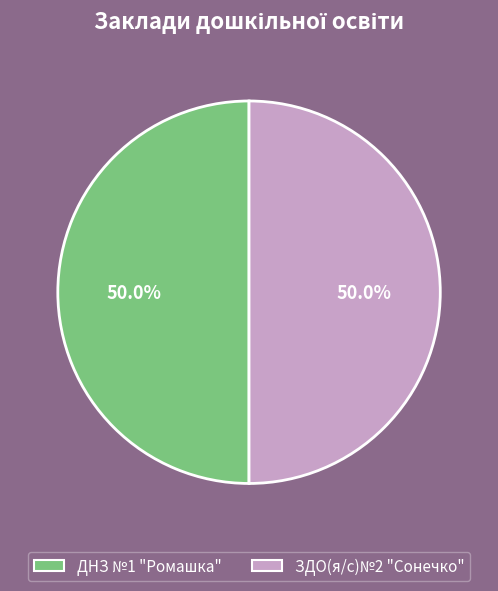

Approximately how many times larger is the value at ДНЗ №1 "Ромашка" compared to ЗДО(я/с)№2 "Сонечко"?

1.0